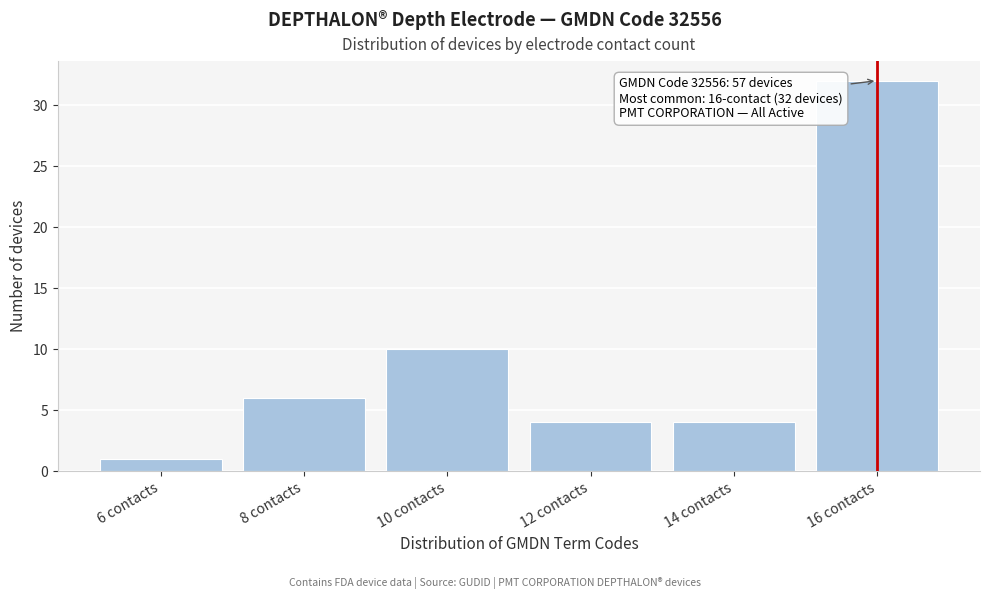

Reading right to left, transcribe all the data shown in this chart.

16 contacts=32	14 contacts=4	12 contacts=4	10 contacts=10	8 contacts=6	6 contacts=1